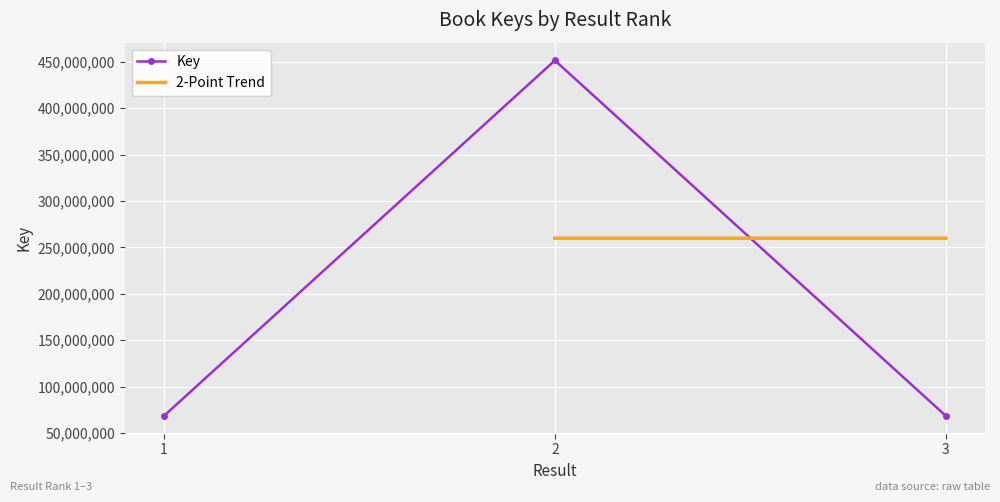

What is the approximate value at 3?

68271681